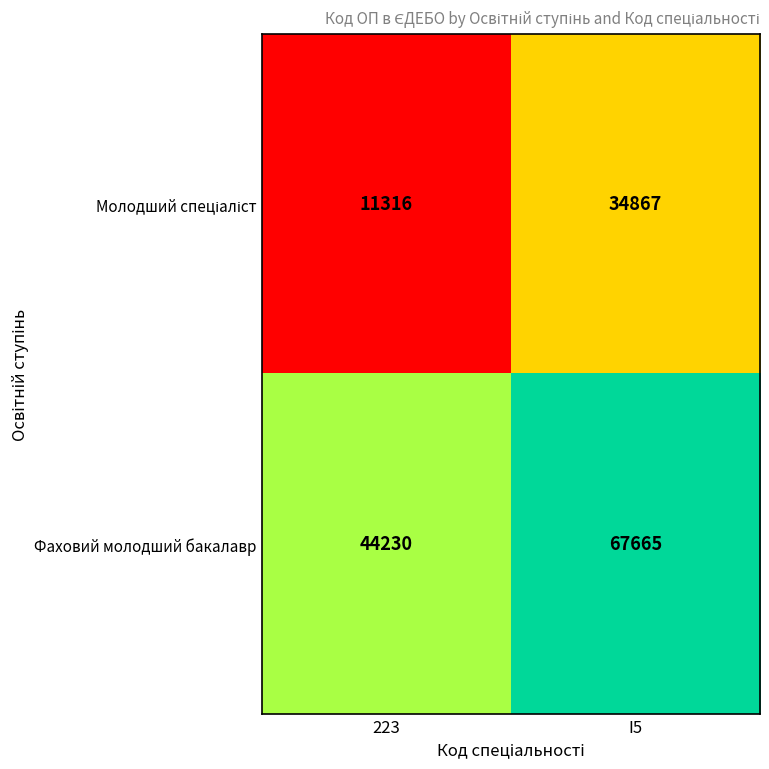

What is the difference between the highest and lowest values at 223?

32914